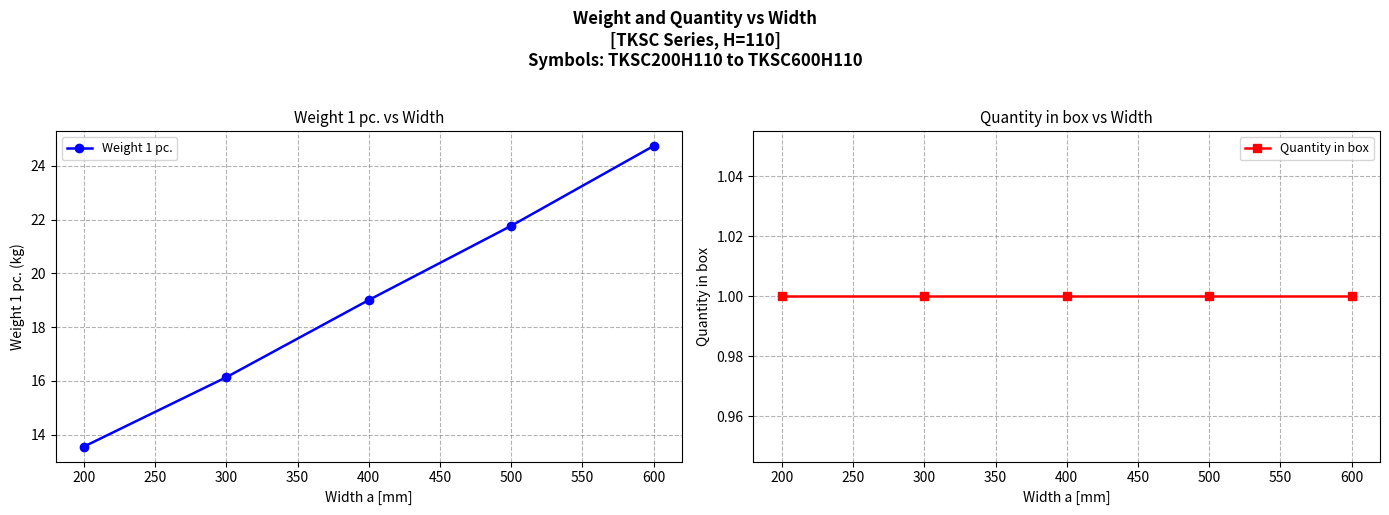

What are all the series names shown in the legend?

Weight 1 pc., Quantity in box